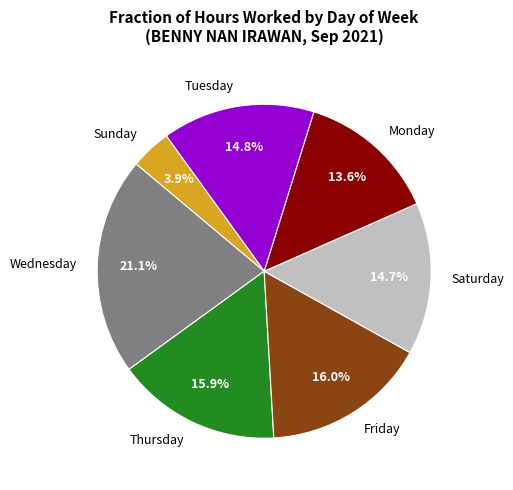

What is the total percentage of Sunday and Saturday?

18.6%